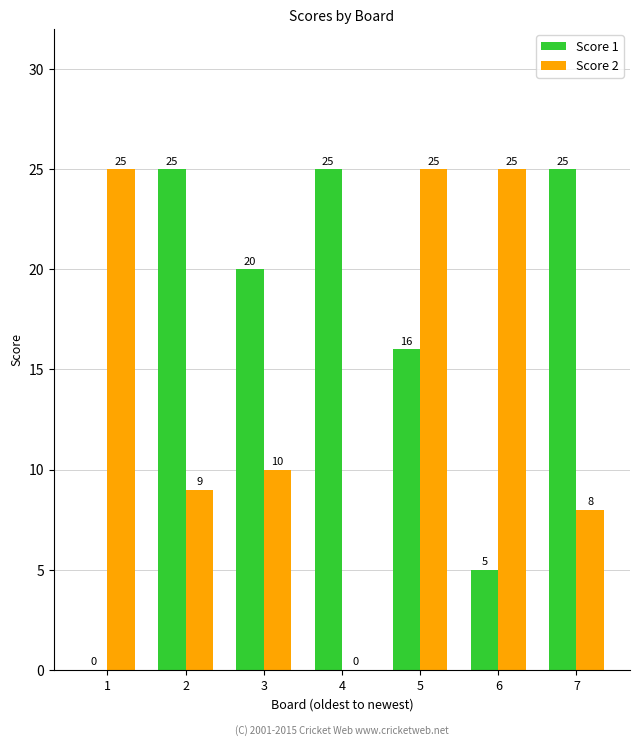

Is the value of Score 1 at 2 greater than the value of Score 2 at 4?

Yes